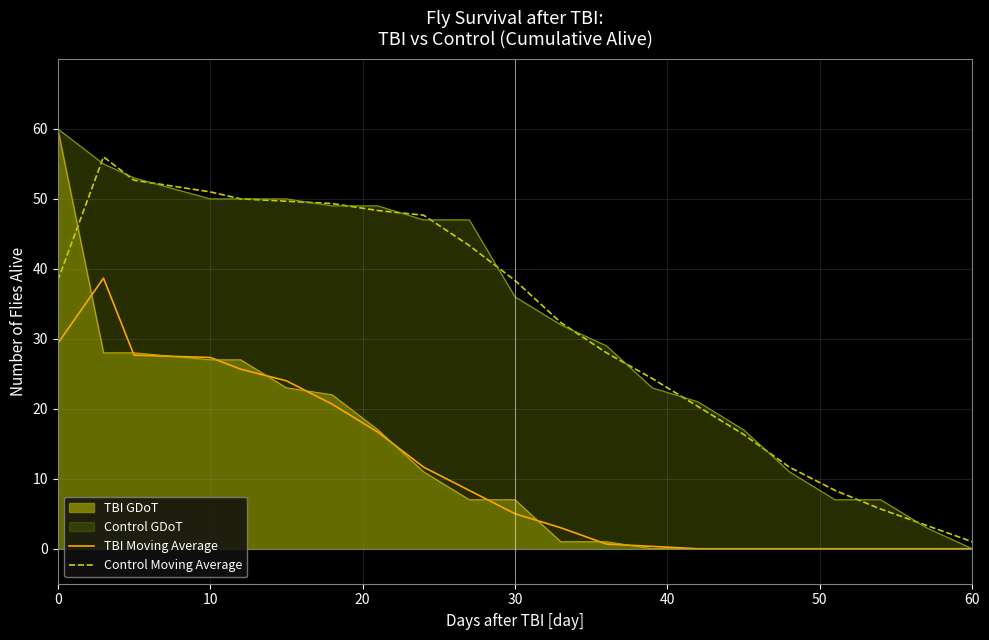

What is the spread (max minus min) of values at 10?

24.0